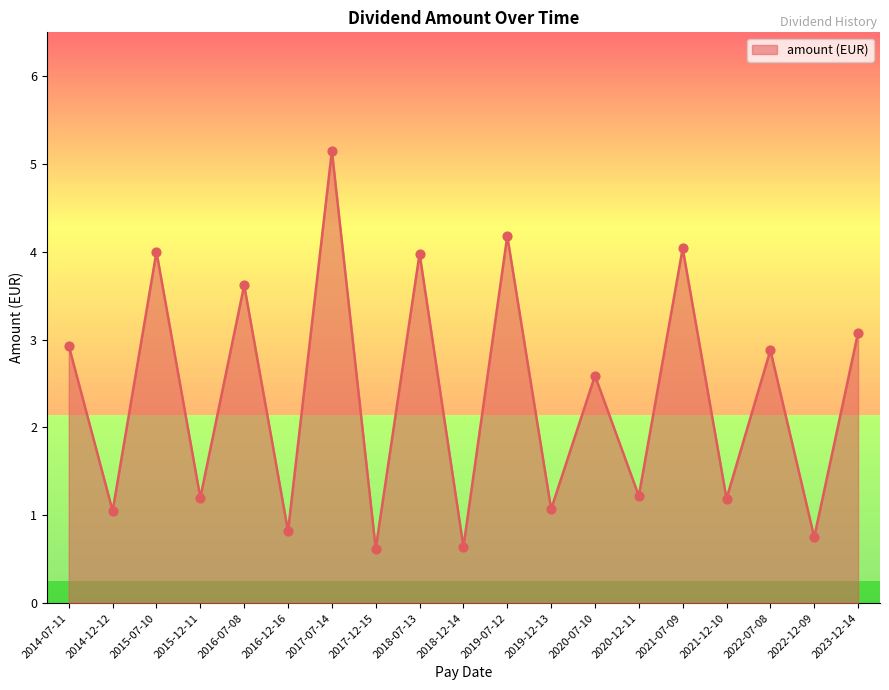

What is the change in value from 2015-12-11 to 2021-07-09?

+2.8